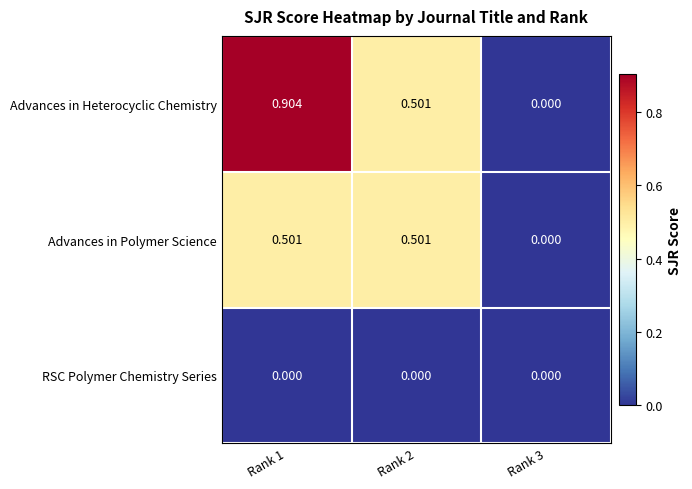

Is the value of Advances in Polymer Science at Rank 3 greater than the value of Advances in Heterocyclic Chemistry at Rank 1?

No